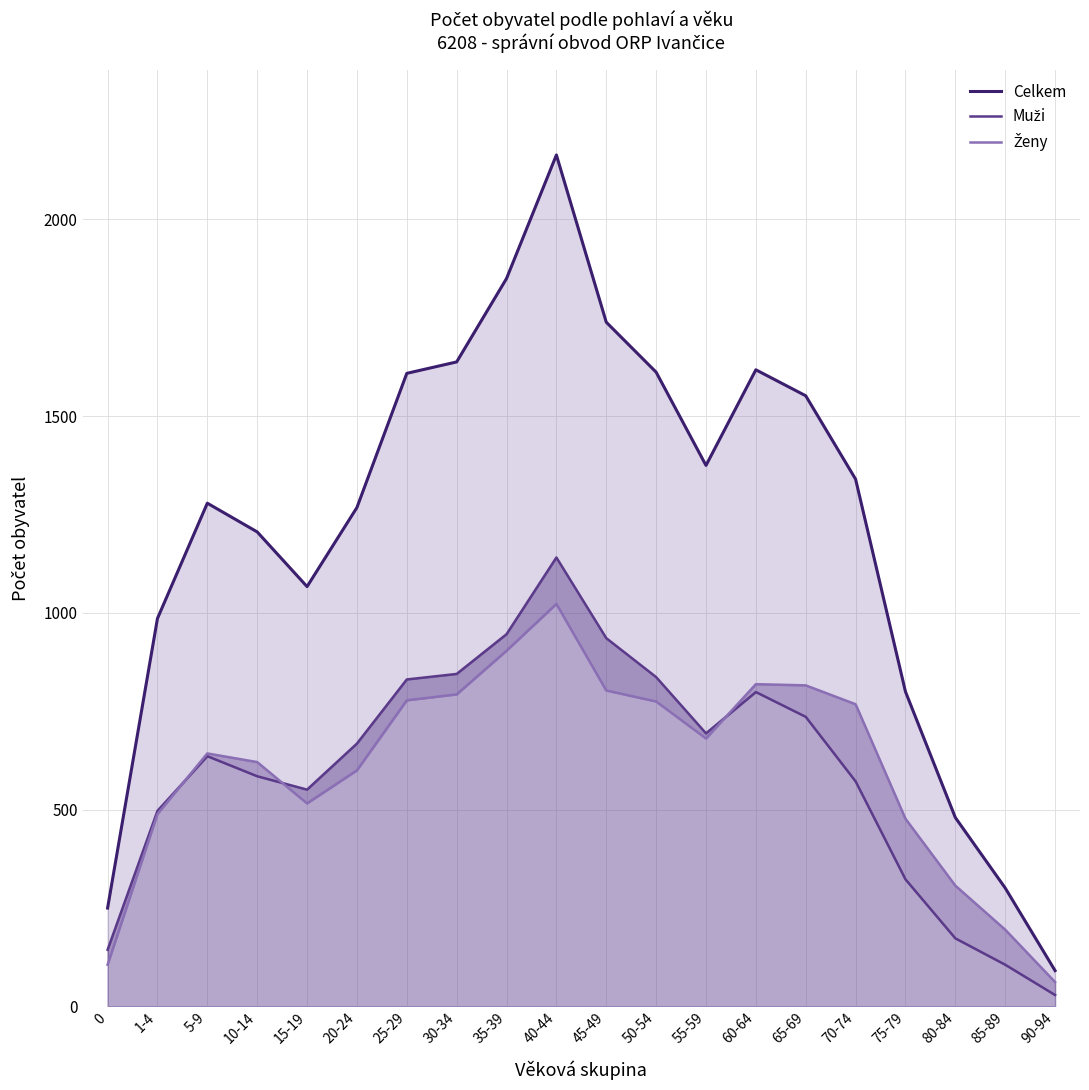

What is the lowest value of the Celkem series?

91